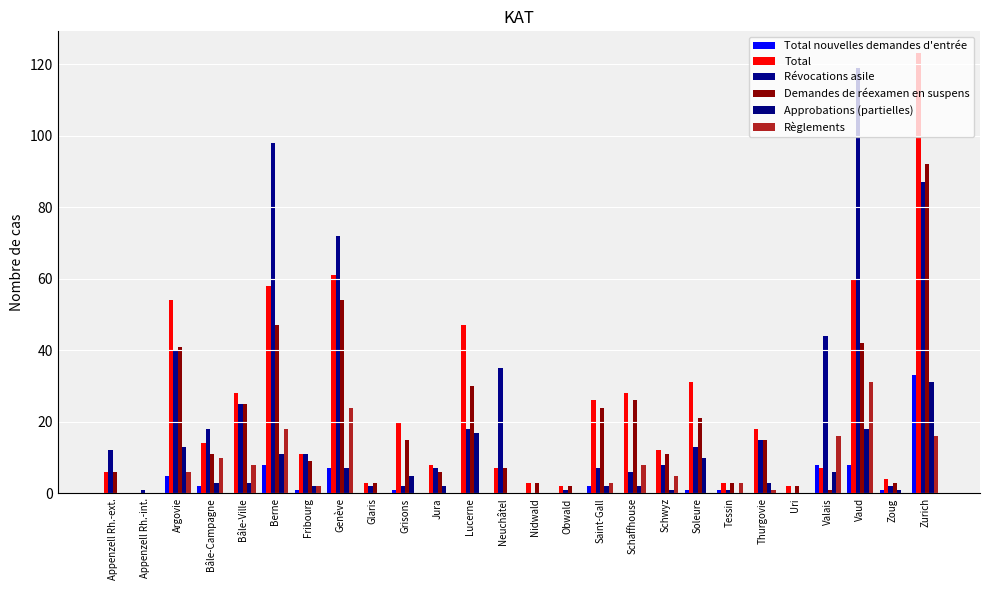

What are all the series names shown in the legend?

Total nouvelles demandes d'entrée, Total, Révocations asile, Demandes de réexamen en suspens, Approbations (partielles), Règlements